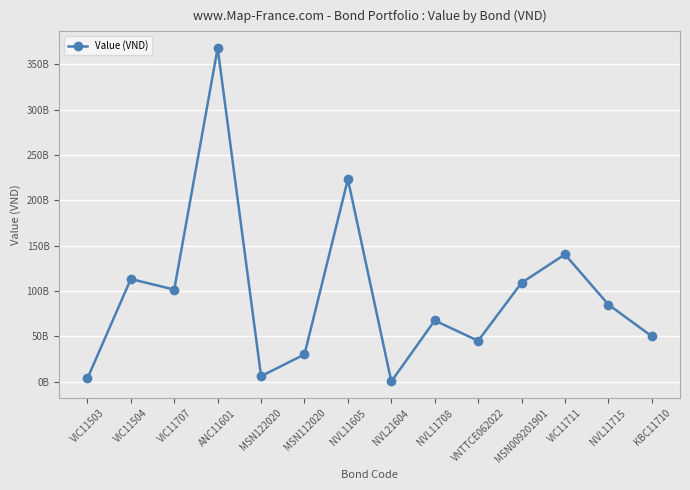

What is the average value?

95875646477